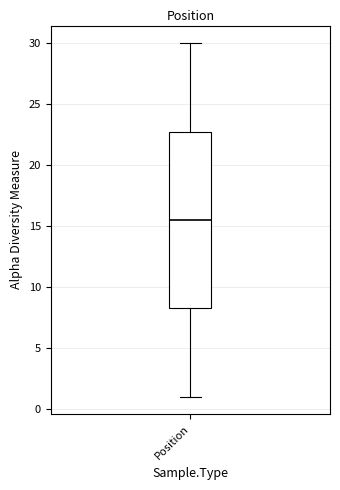

Transcribe this box plot: give where the median line is, the range the box spans, and where the two whiskers end, as read against the y-axis. The values are not printed on the chart, so give them approximately, as read against the axis.

median 15.5, box 8.5 to 23.0, whiskers 1.0 to 30.0